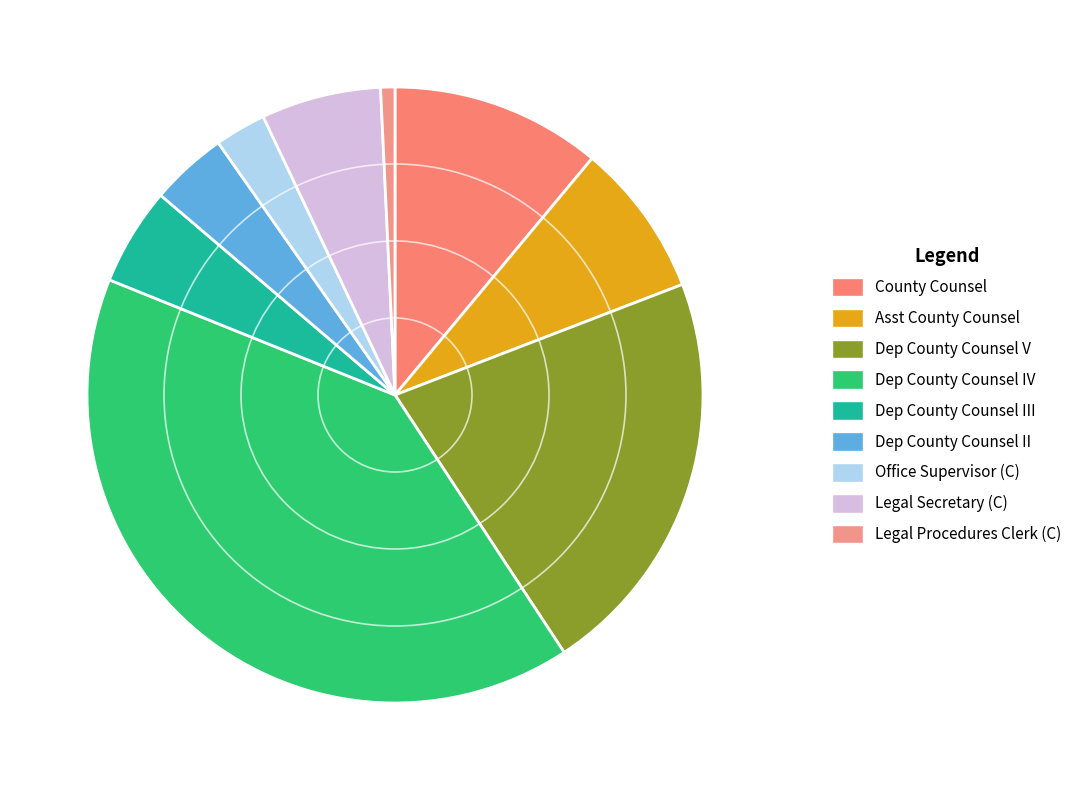

Which slice is the smallest?

Legal Procedures Clerk (C)